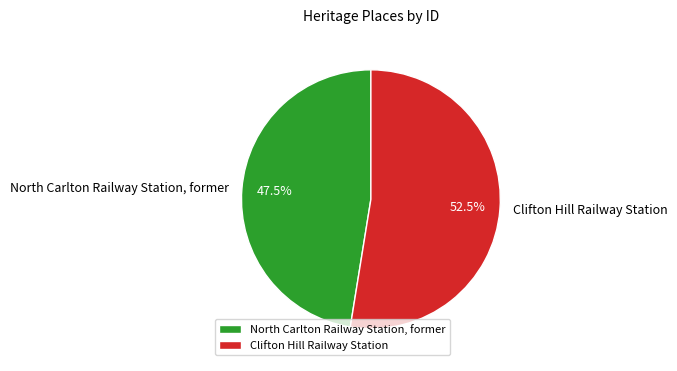

Which slice represents more than half of the pie?

Clifton Hill Railway Station